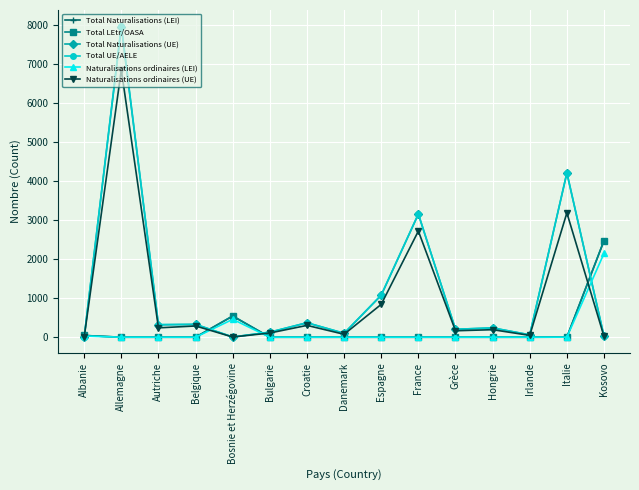

What is the label of the 8th point from the right?

Danemark